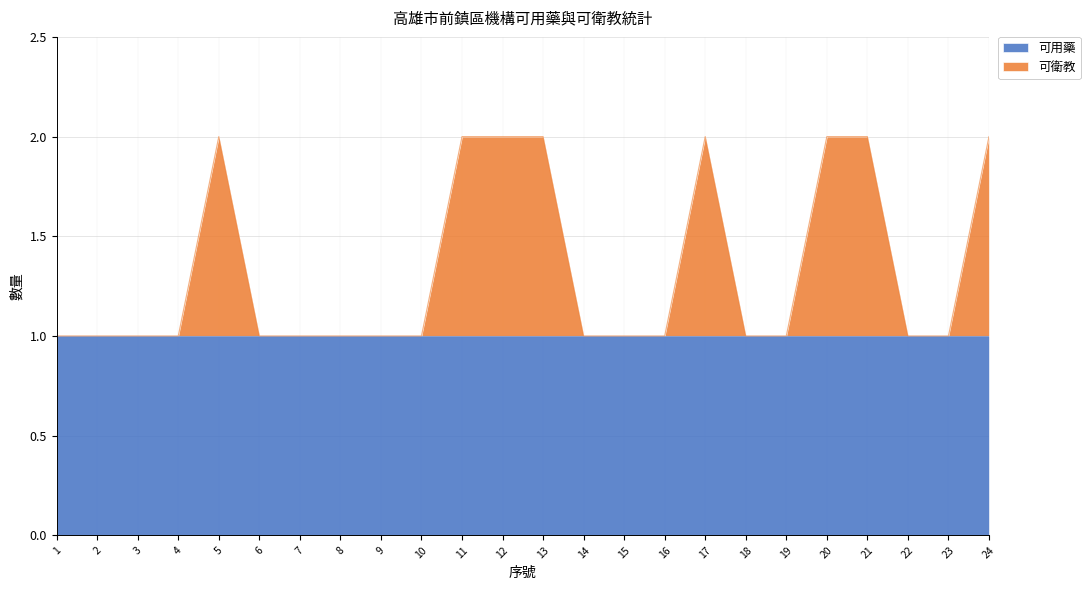

What is the average value?

1